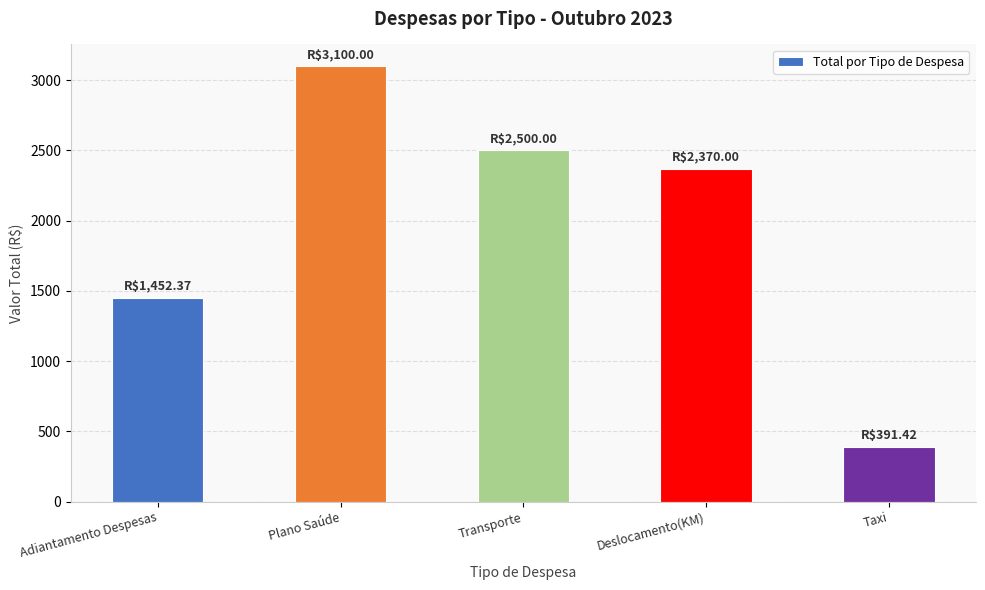

Are the bars grouped side by side (vs. stacked)?

No